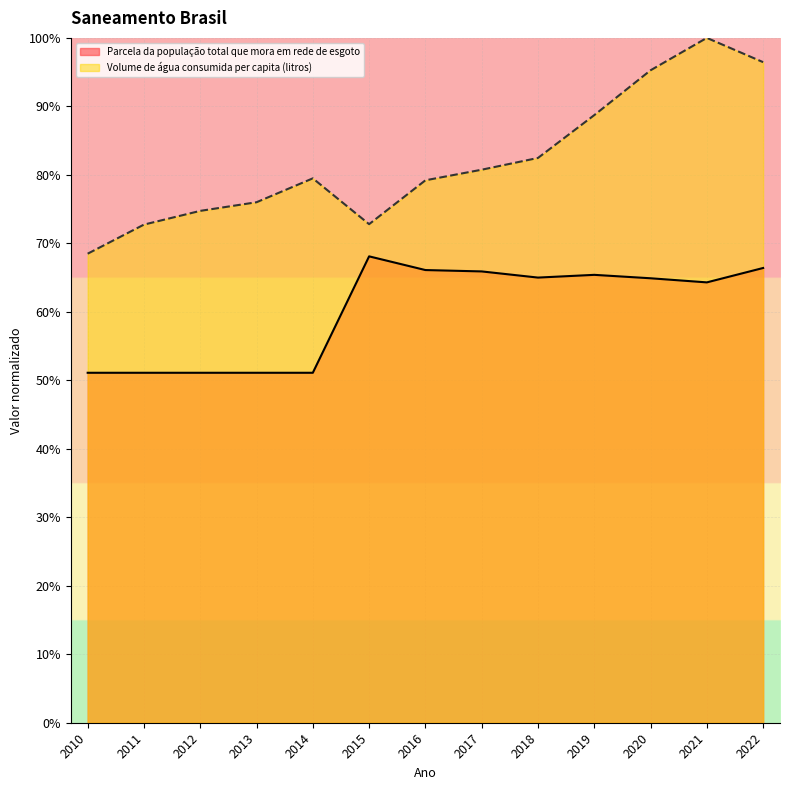

The Volume de água consumida per capita (litros) series shows 1.2 at 2014. True or false?

False